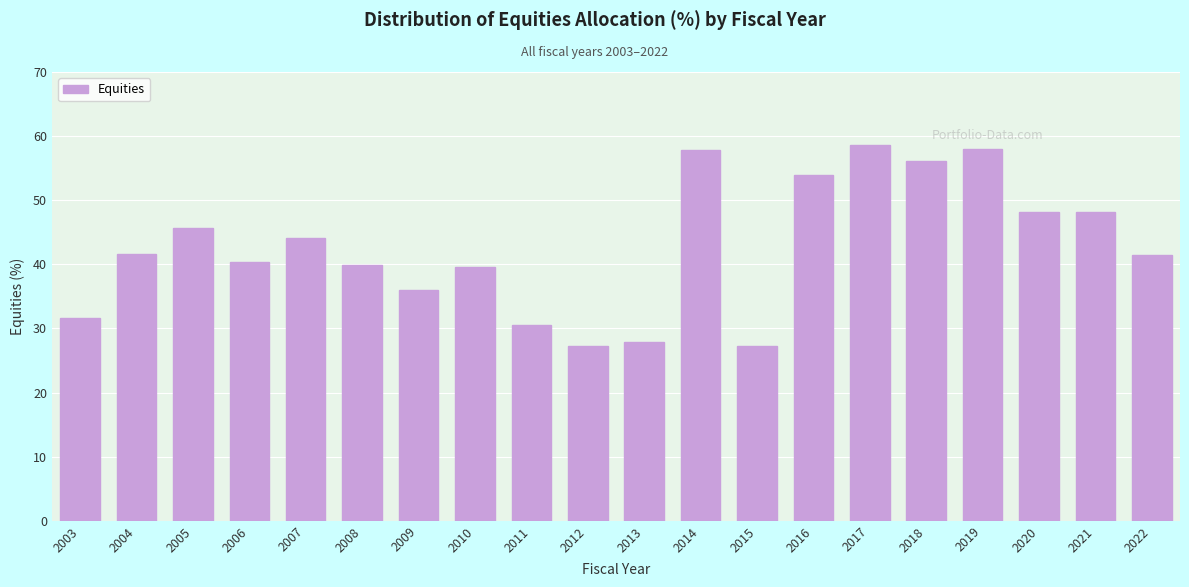

Which has a higher value, 2010 or 2016?

2016